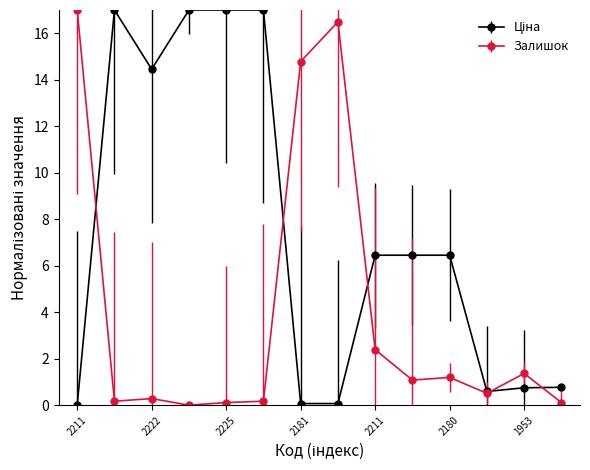

In Залишок, how many points are lower than both neighbors (excluding endpoints)?

4